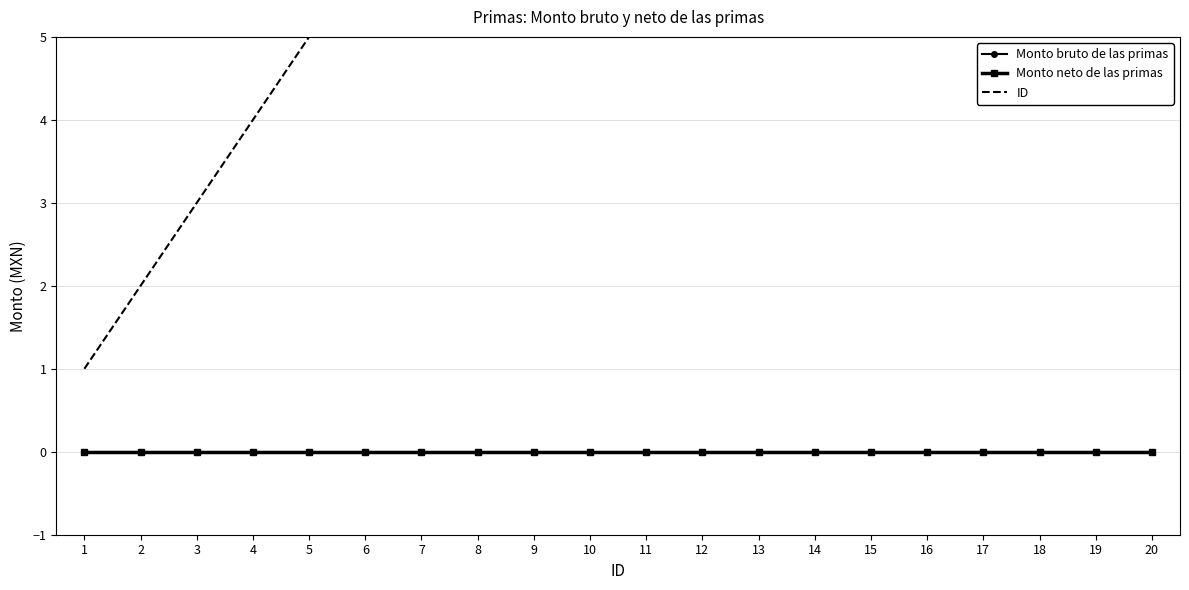

Reading right to left, what are all the values shown in this chart?

Monto bruto de las primas: 20=0	19=0	18=0	17=0	16=0	15=0	14=0	13=0	12=0	11=0	10=0	9=0	8=0	7=0	6=0	5=0	4=0	3=0	2=0	1=0
Monto neto de las primas: 20=0	19=0	18=0	17=0	16=0	15=0	14=0	13=0	12=0	11=0	10=0	9=0	8=0	7=0	6=0	5=0	4=0	3=0	2=0	1=0
ID: 20=20	19=19	18=18	17=17	16=16	15=15	14=14	13=13	12=12	11=11	10=10	9=9	8=8	7=7	6=6	5=5	4=4	3=3	2=2	1=1